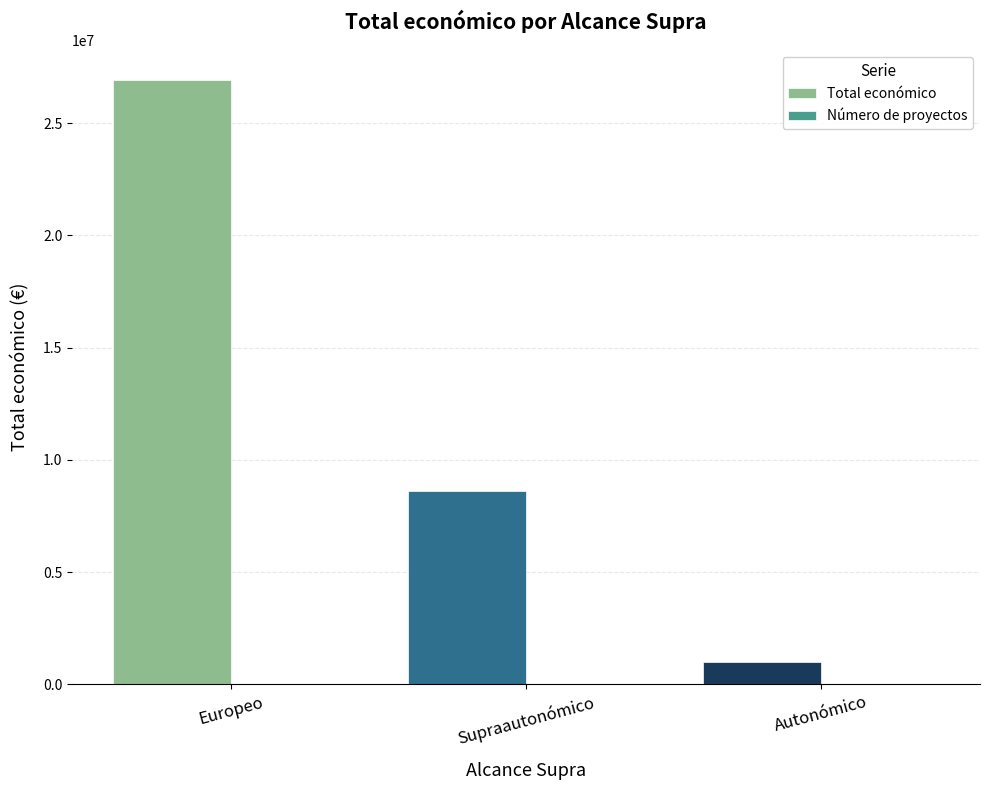

Which series changed the most between Supraautonómico and Autonómico?

Total económico